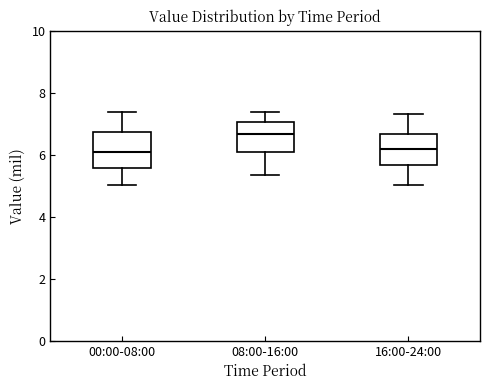

Reading left to right, transcribe this box plot: for each box, give where its median line is, the range the box spans, and where its two whiskers end, as read against the y-axis. The values are not printed on the chart, so give them approximately, as read against the axis.

00:00-08:00: median 6.0, box 5.6 to 6.8, whiskers 5.0 to 7.4
08:00-16:00: median 6.6, box 6.2 to 7.0, whiskers 5.4 to 7.4
16:00-24:00: median 6.2, box 5.6 to 6.6, whiskers 5.0 to 7.4